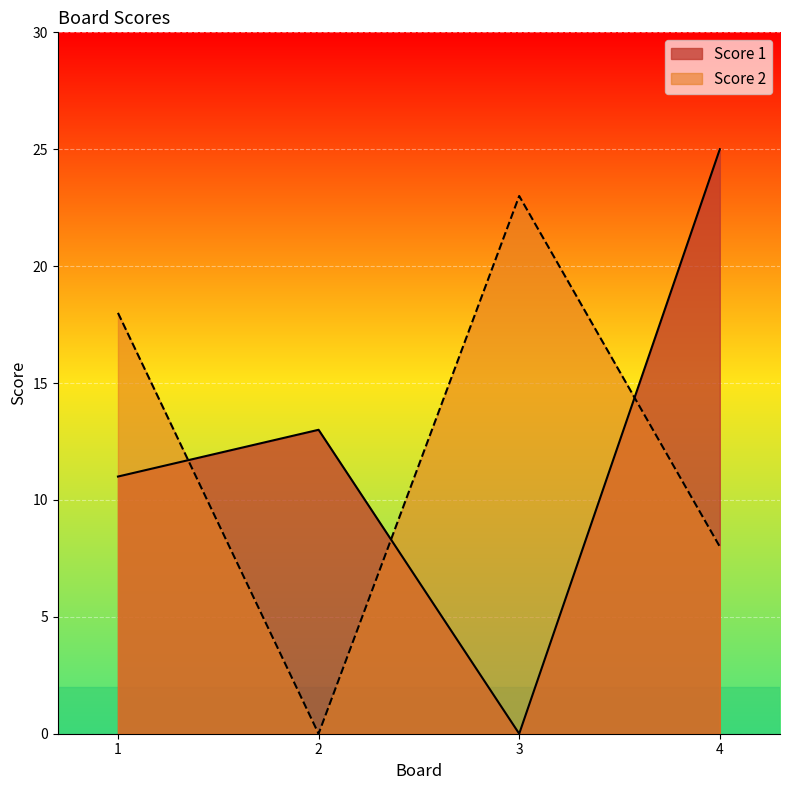

At which category is the sum across all series the highest?

4